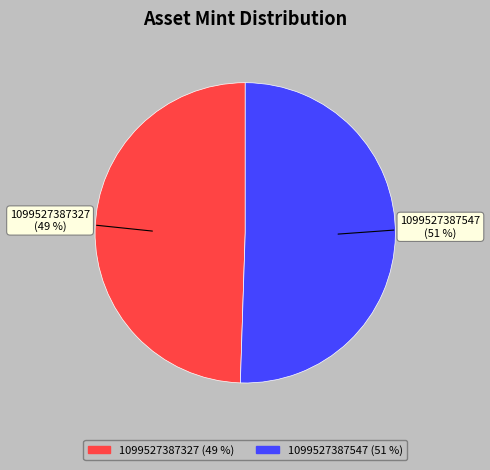

Which slice is the smallest?

1099527387327